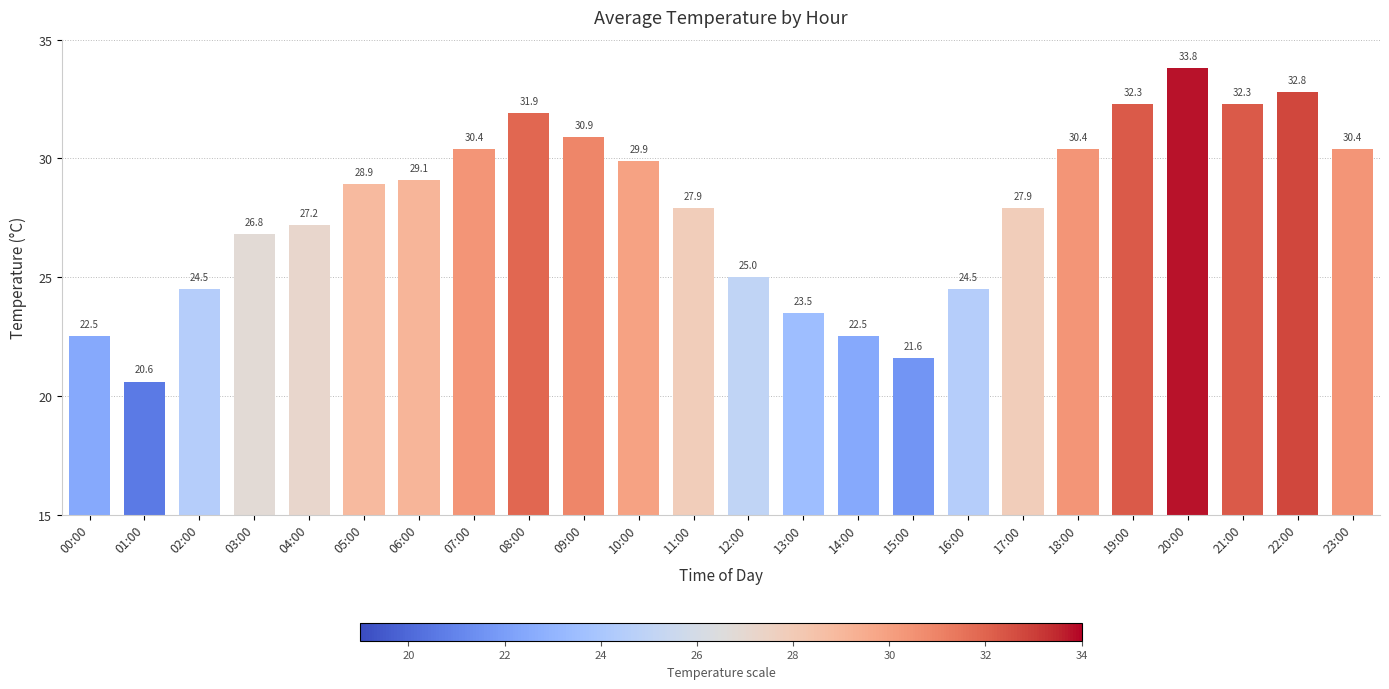

Reading right to left, what are all the values shown in this chart?

23:00=30.4	22:00=32.8	21:00=32.3	20:00=33.8	19:00=32.3	18:00=30.4	17:00=27.9	16:00=24.5	15:00=21.6	14:00=22.5	13:00=23.5	12:00=25.0	11:00=27.9	10:00=29.9	09:00=30.9	08:00=31.9	07:00=30.4	06:00=29.1	05:00=28.9	04:00=27.2	03:00=26.8	02:00=24.5	01:00=20.6	00:00=22.5